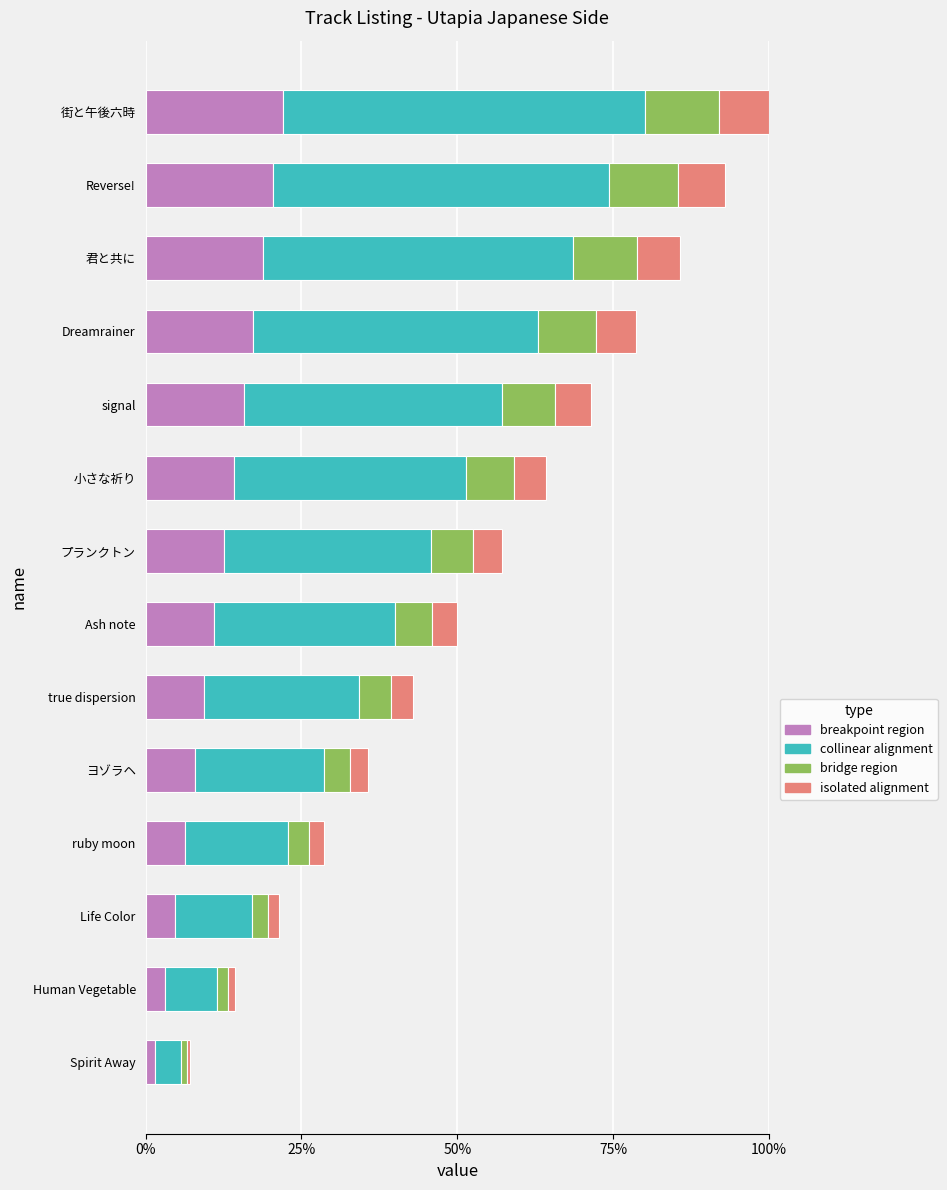

What is the difference between the second highest and minimum values in the collinear alignment series?

0.5